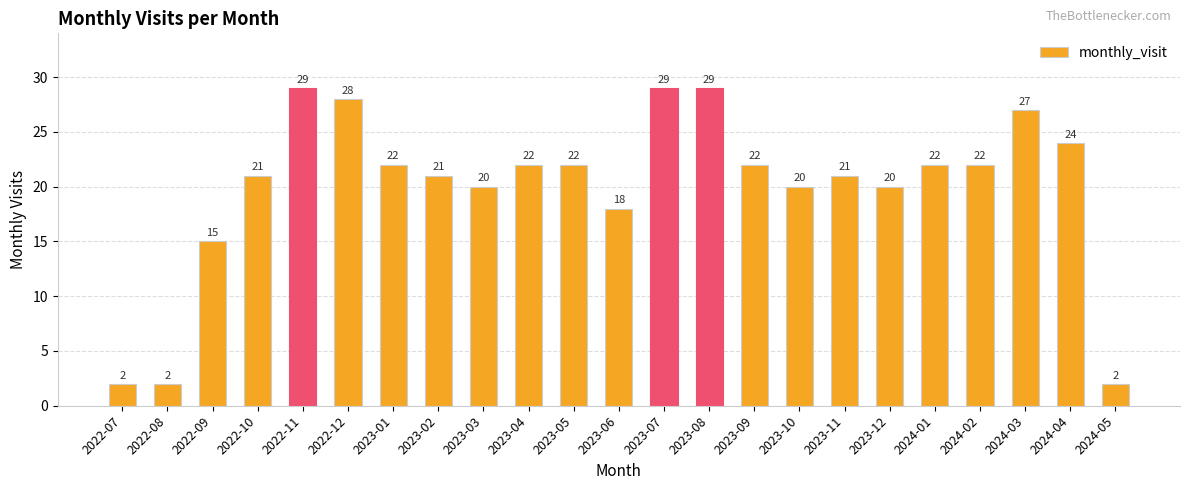

Between 2023-02 and 2023-07, which is larger?

2023-07